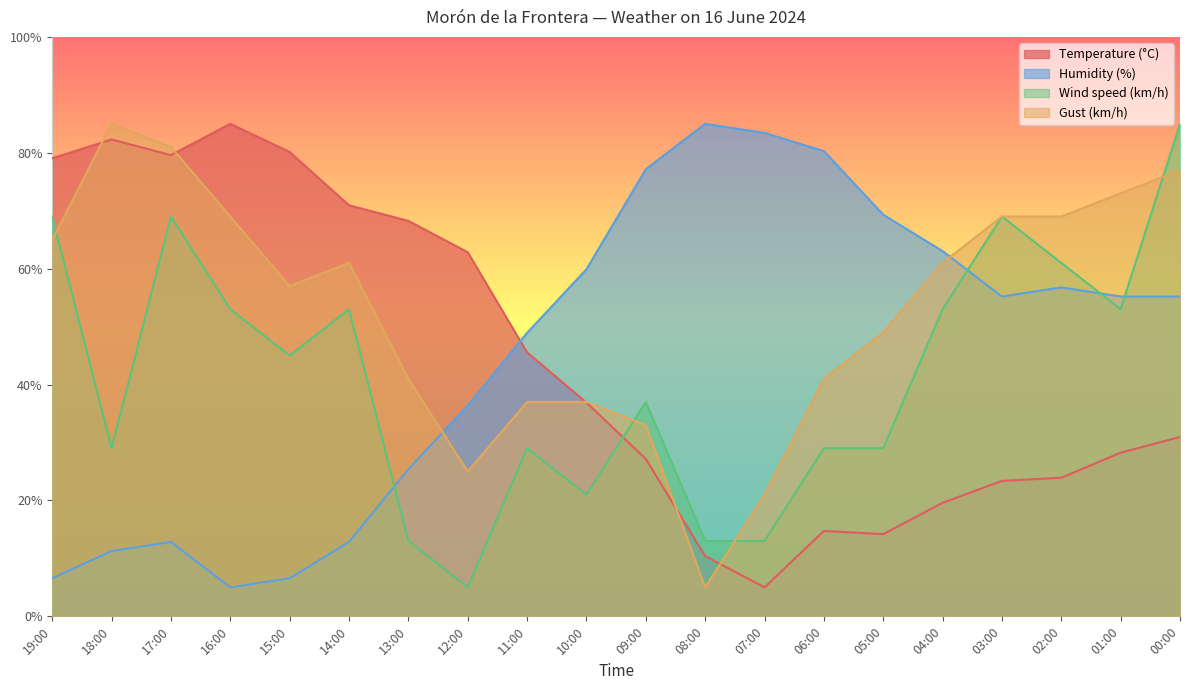

What is the value of the Wind speed (km/h) point at the 19th from the left?

53.0